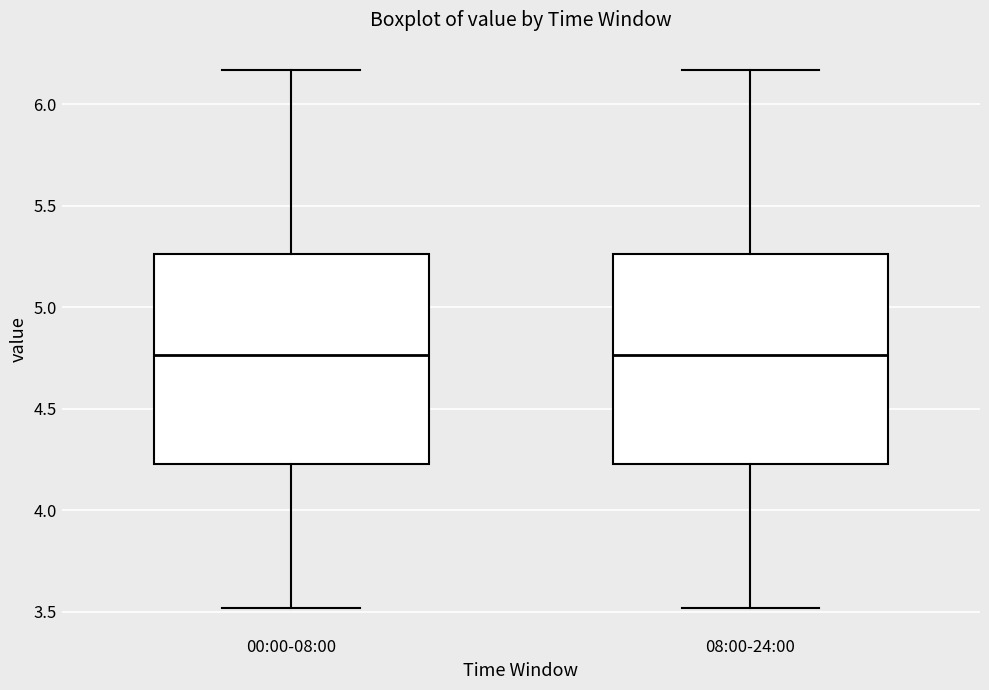

Reading left to right, transcribe this box plot: for each box, give where its median line is, the range the box spans, and where its two whiskers end, as read against the y-axis. The values are not printed on the chart, so give them approximately, as read against the axis.

00:00-08:00: median 4.75, box 4.25 to 5.25, whiskers 3.50 to 6.15
08:00-24:00: median 4.75, box 4.25 to 5.25, whiskers 3.50 to 6.15